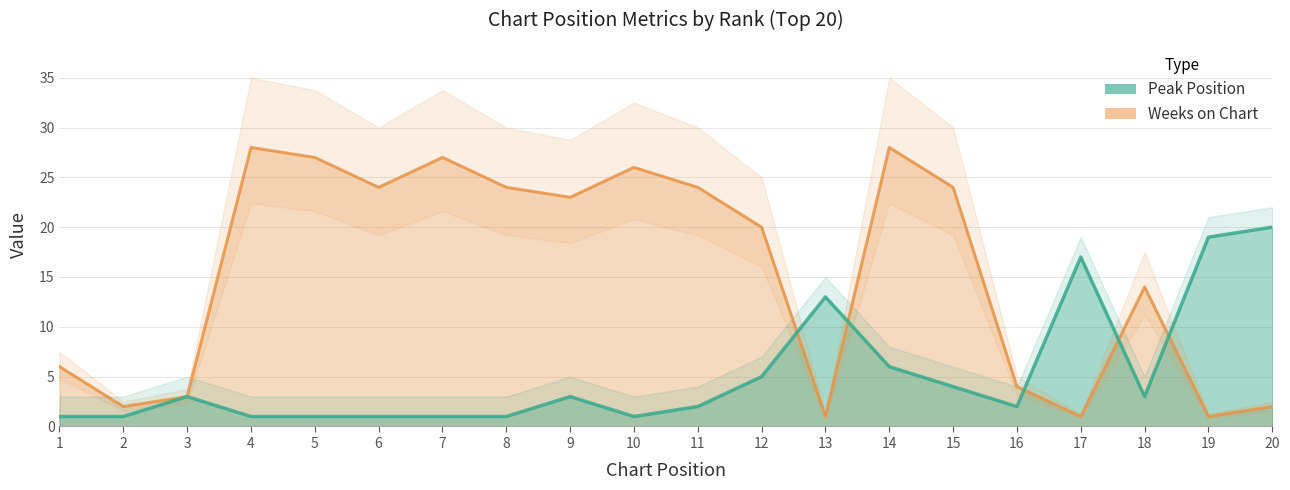

Does the chart display data point markers on the line(s)?

No